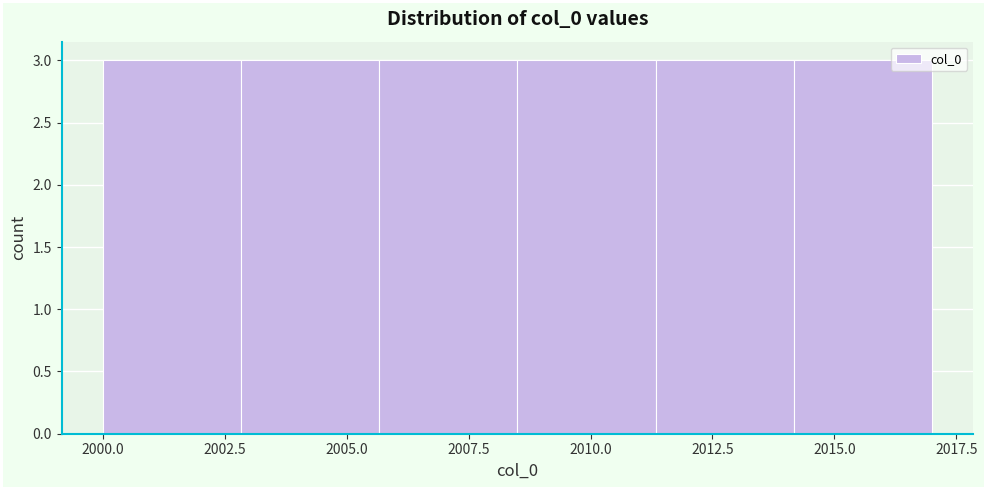

What is the height of the bar covering 2005.5 to 2008.5 on the x-axis? Neither the bar edges nor the heights are printed on the chart, so give them approximately, as read against the axes.

3